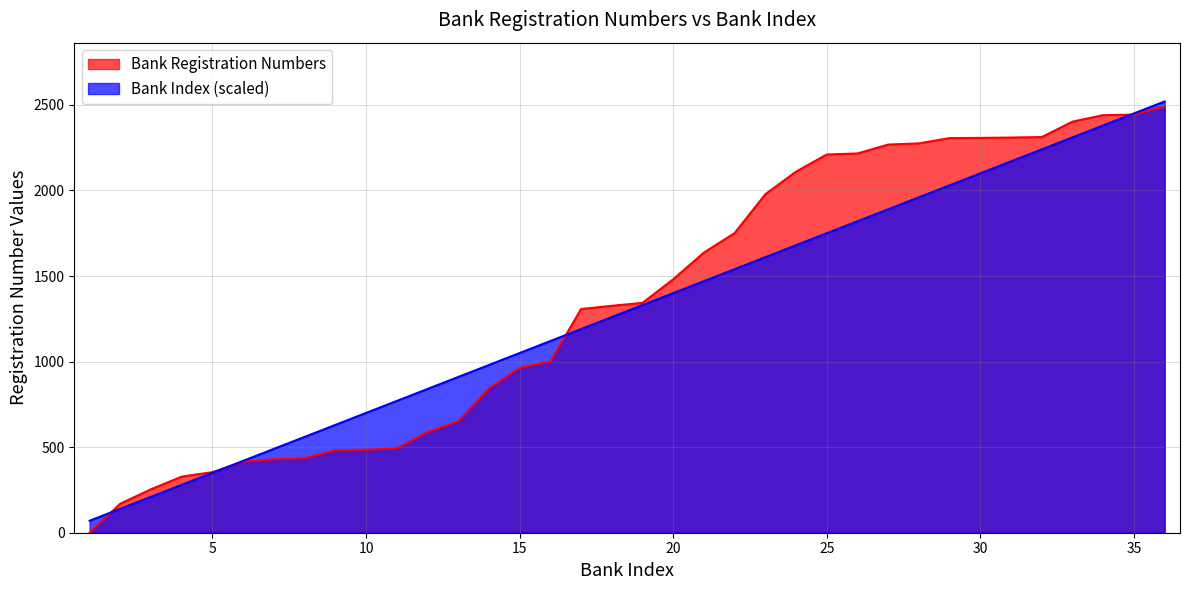

What is the value of the Bank Index point at the 22nd from the left?

1540